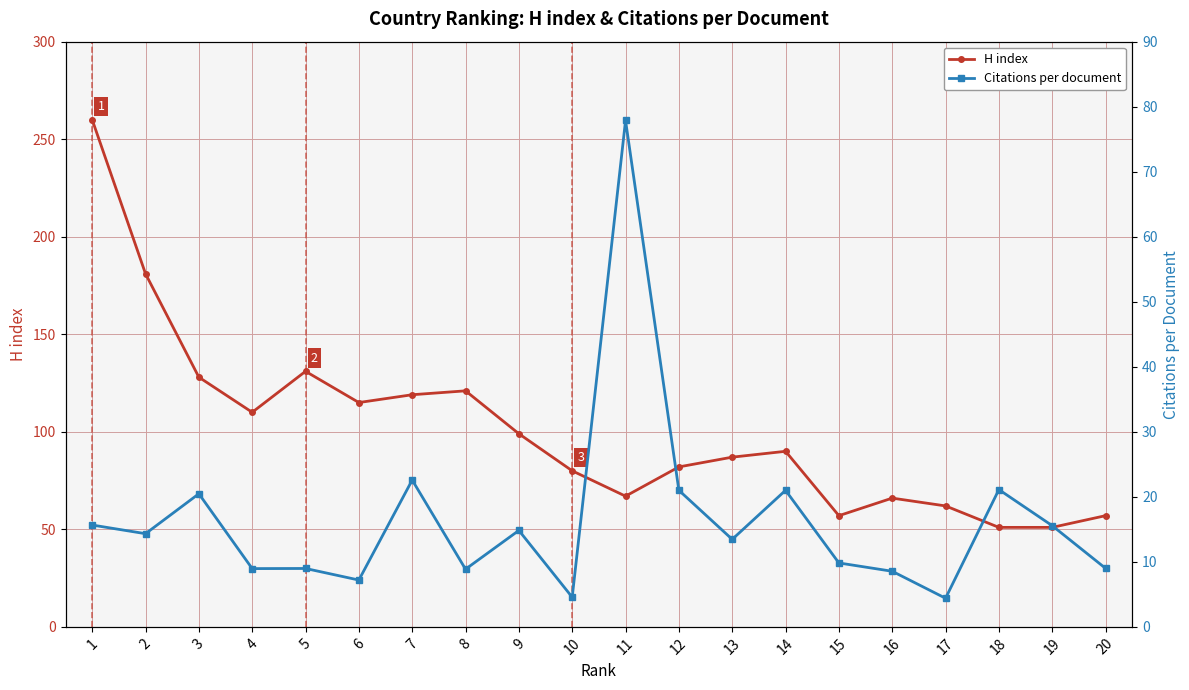

What is the difference between the Citations per document values at 4 and 14?

12.0